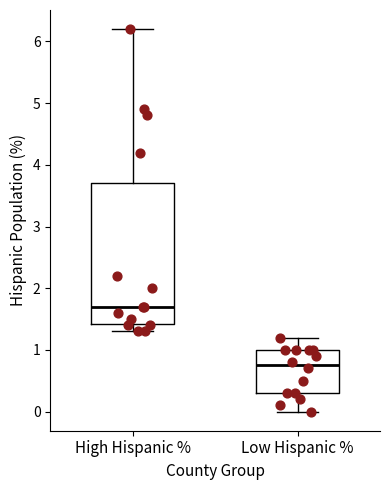

Comparing the boxes themselves (not the whiskers), which one is the tallest?

High Hispanic %